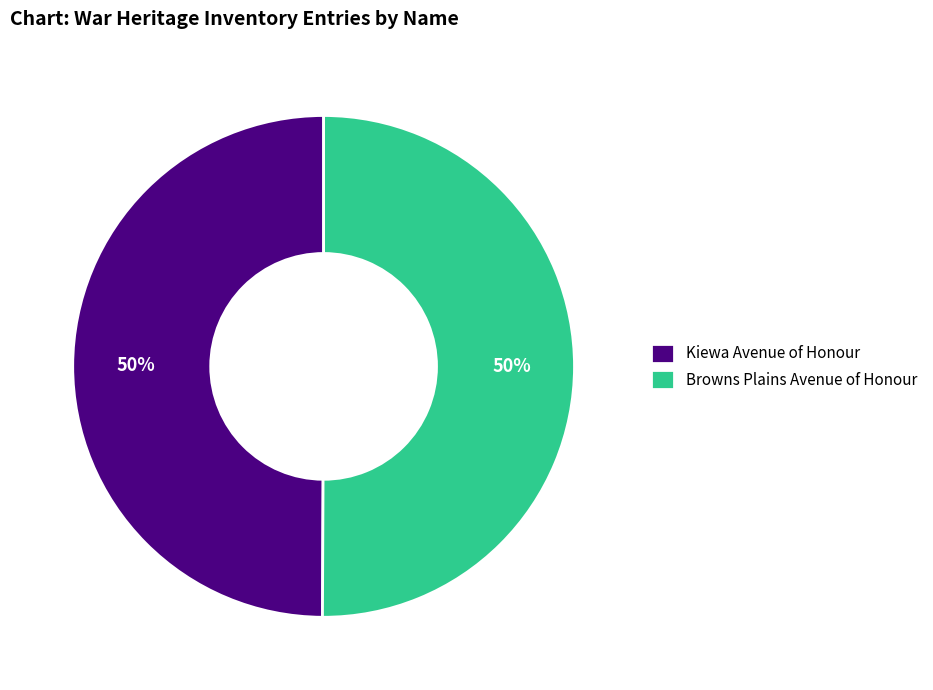

The Kiewa Avenue of Honour slice represents 50% of the pie. True or false?

True